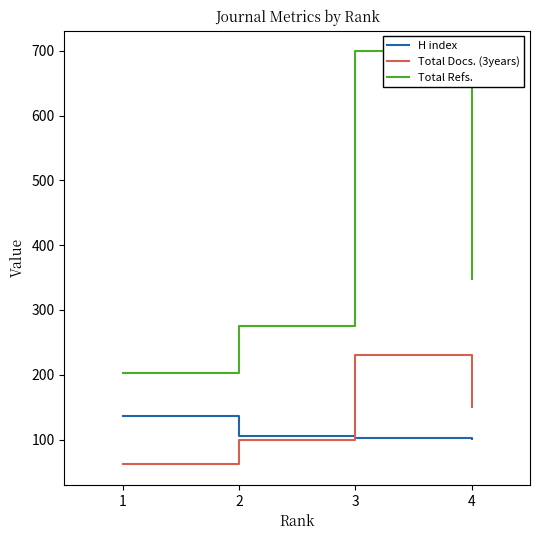

What is the difference between the highest and lowest values at 4?

246